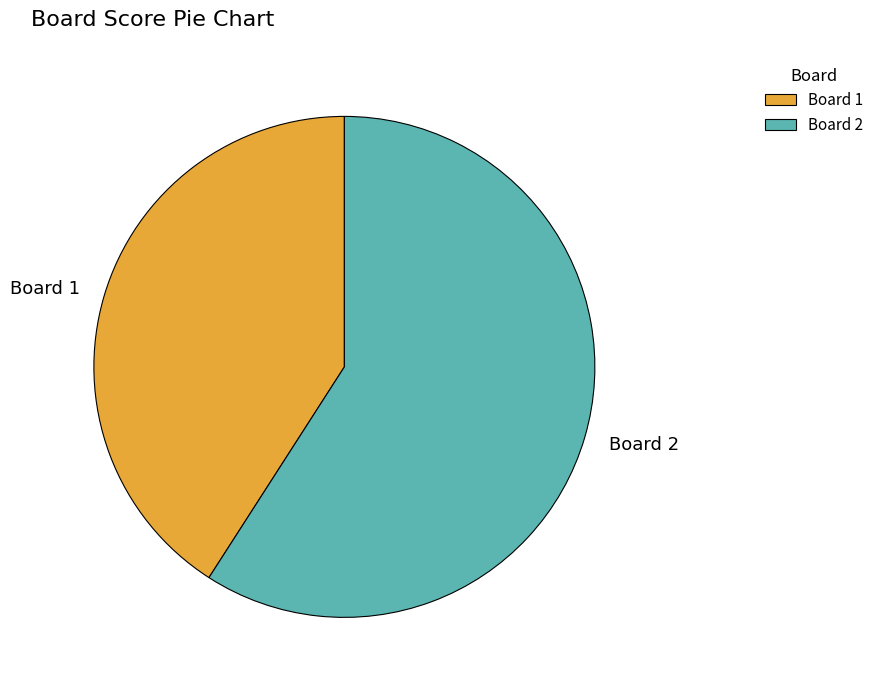

The Board 1 slice represents 49% of the pie. True or false?

False